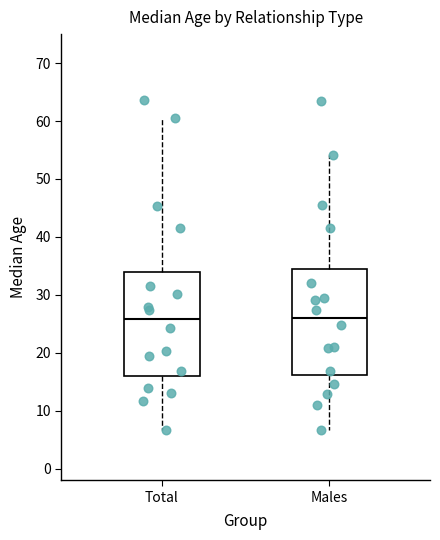

Reading left to right, transcribe this box plot: for each box, give where its median line is, the range the box spans, and where its two whiskers end, as read against the y-axis. The values are not printed on the chart, so give them approximately, as read against the axis.

Total: median 26, box 16 to 34, whiskers 7 to 61
Males: median 26, box 16 to 34, whiskers 7 to 54